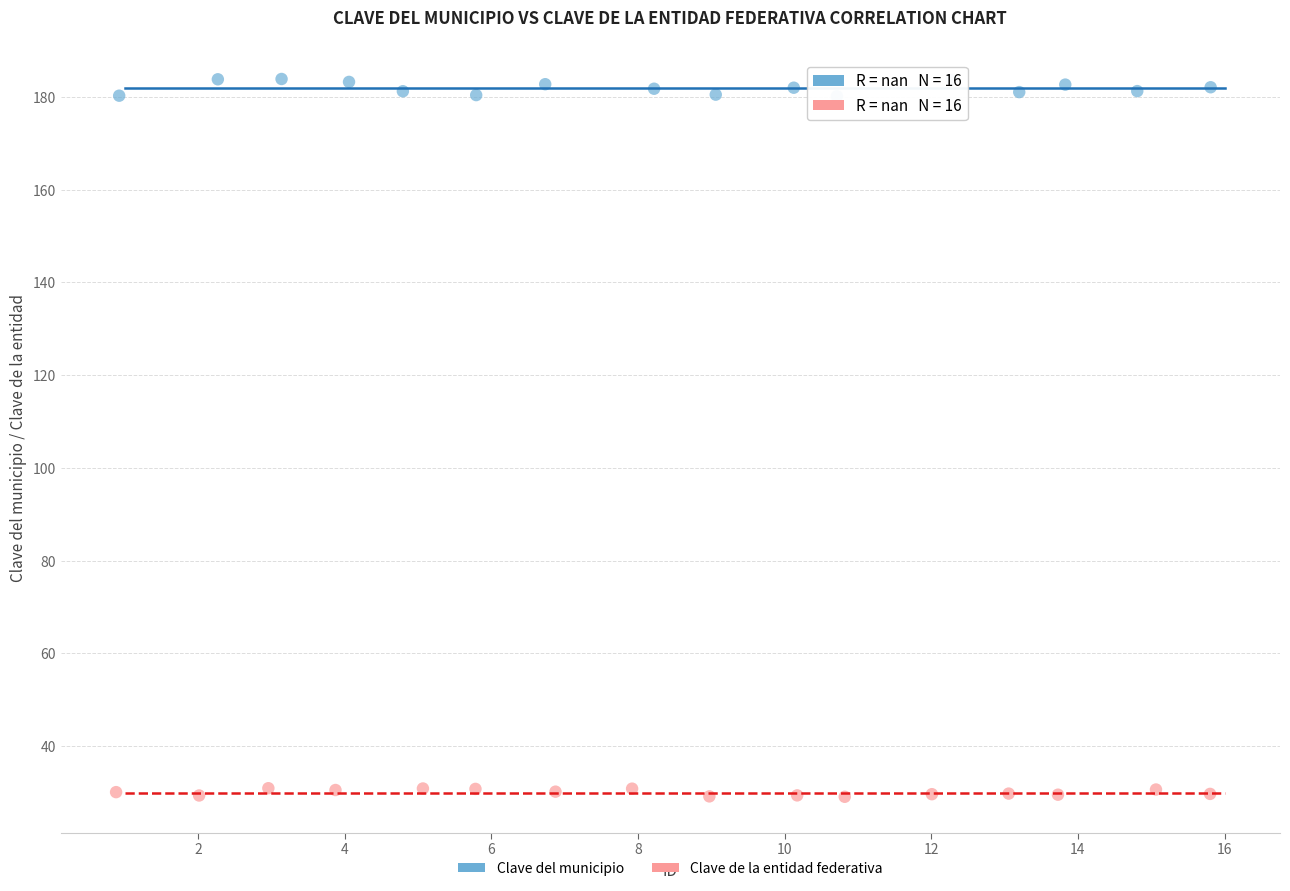

Which series has the widest spread of Y values?

Clave del municipio